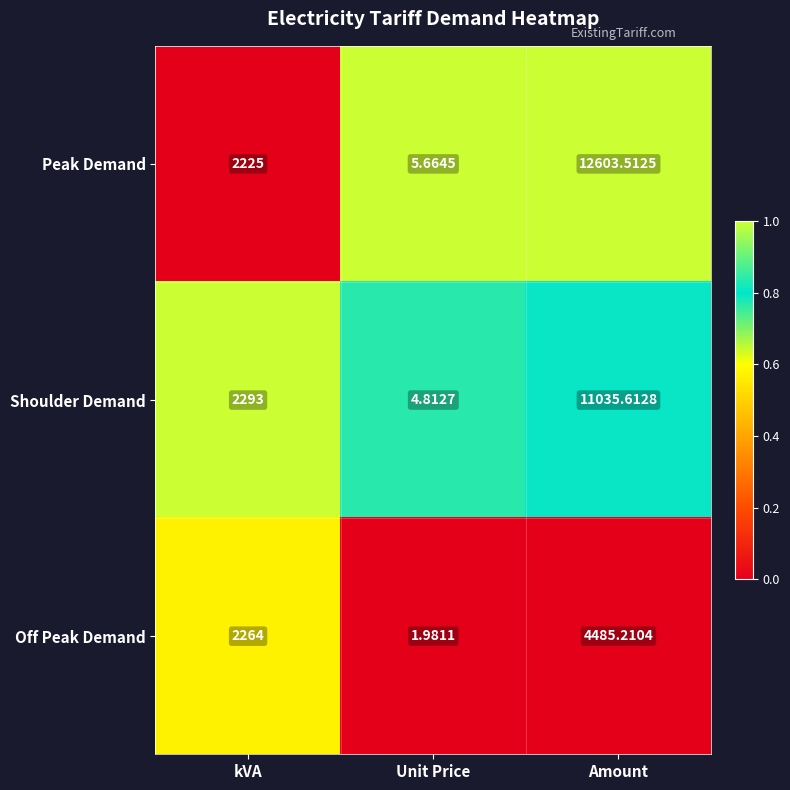

Is the value of Off Peak Demand at Unit Price greater than the value of Shoulder Demand at kVA?

No